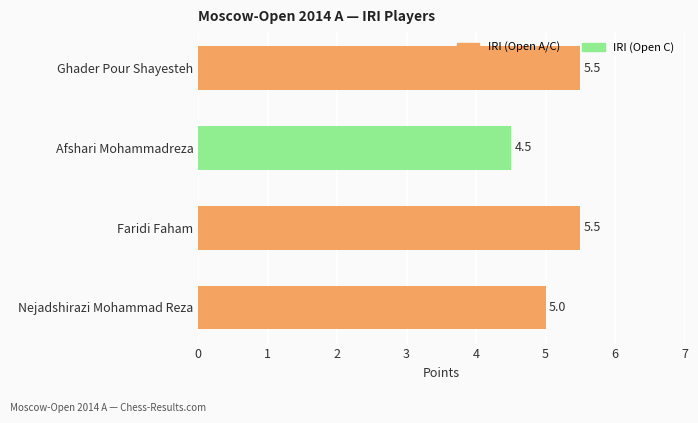

What is the average value?

5.1